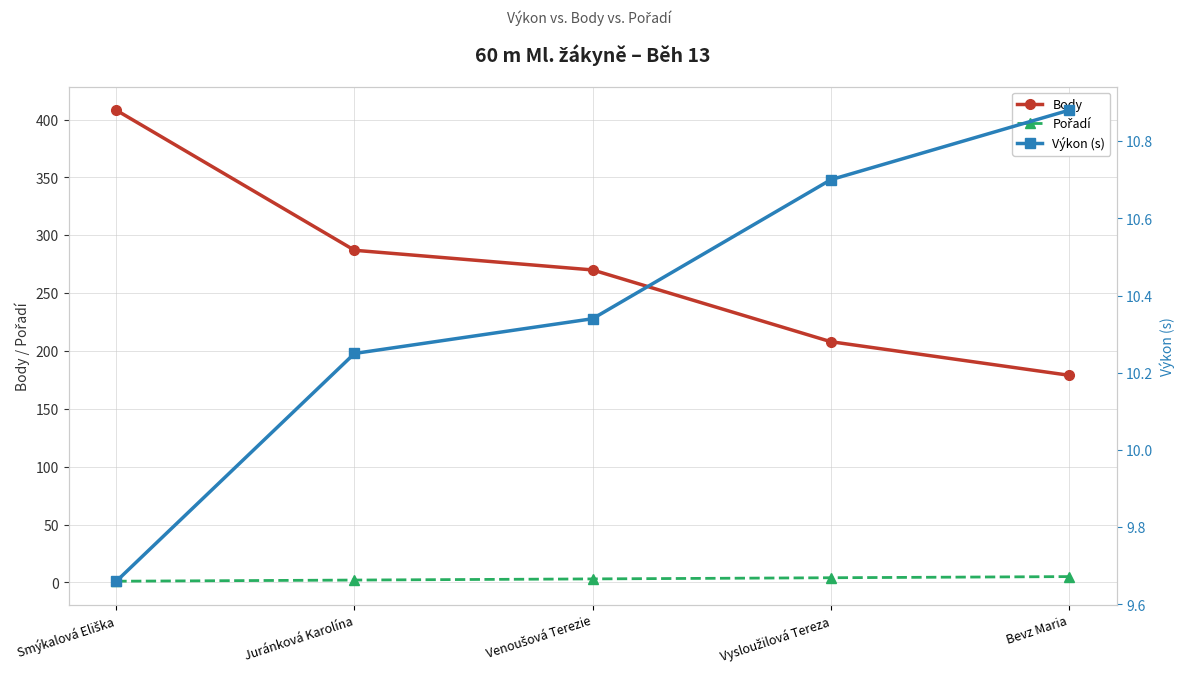

How many lines are shown in the chart?

3